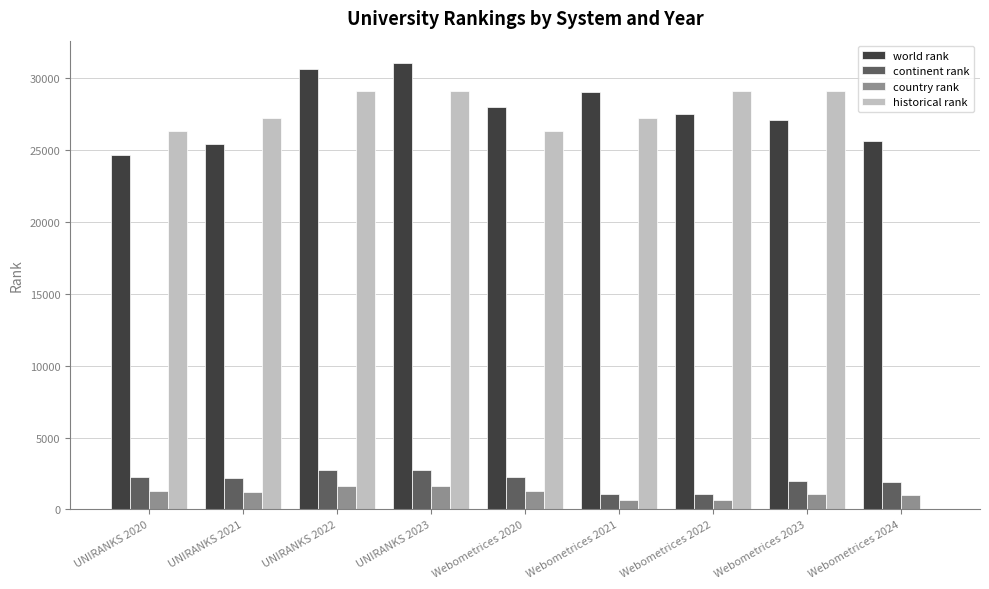

What is the sum of all country rank values?

10383.0